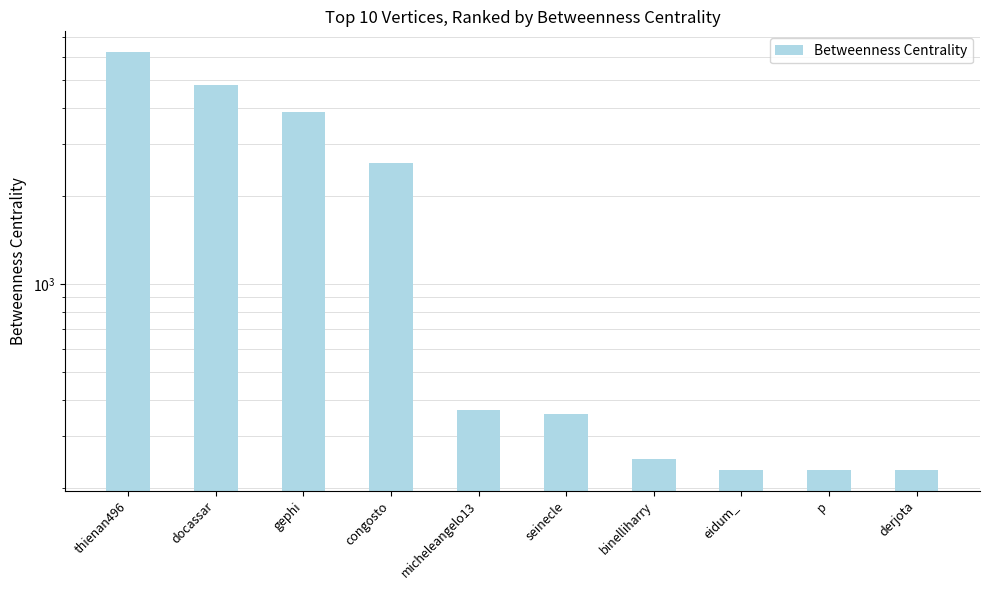

Count the number of categories in the chart.

10